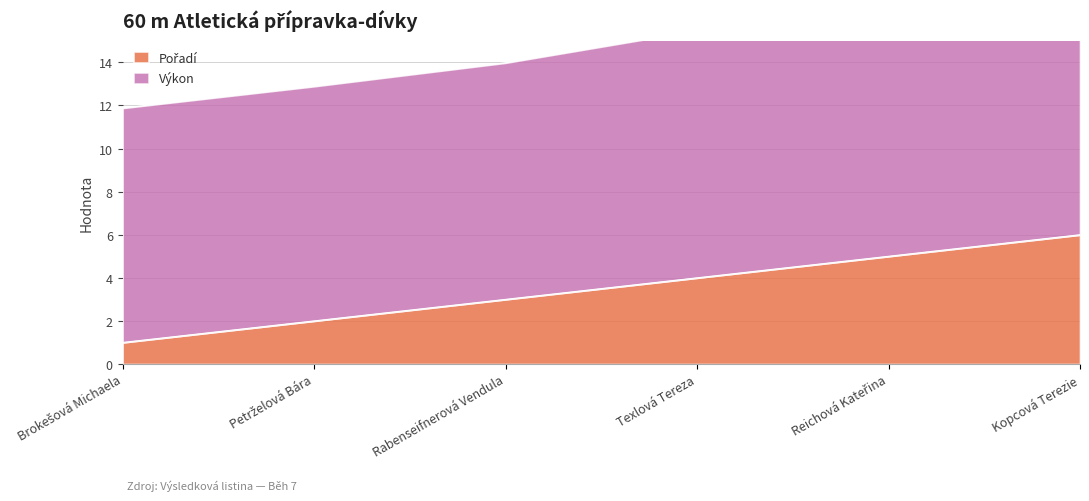

What is the change in value from Texlová Tereza to Reichová Kateřina?

+1